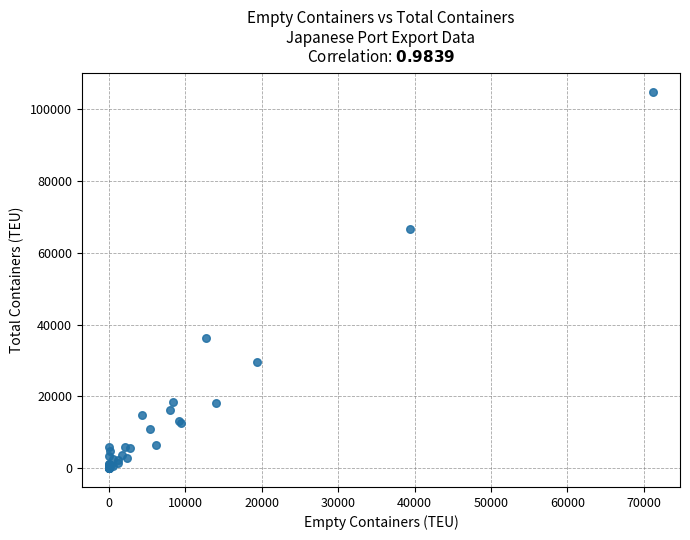

What Y value in the scatter plot is closest to 52350?

66605